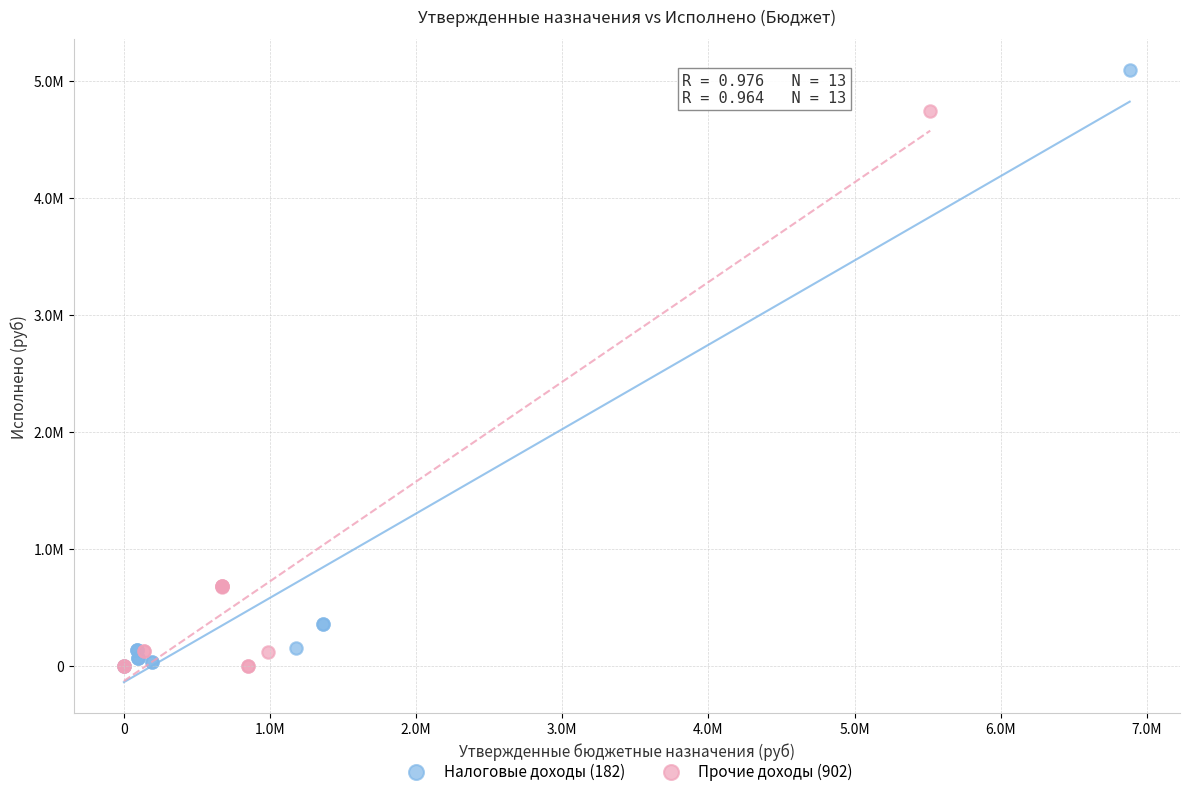

What are all the series names shown in the legend?

Налоговые доходы (182), Прочие доходы (902)